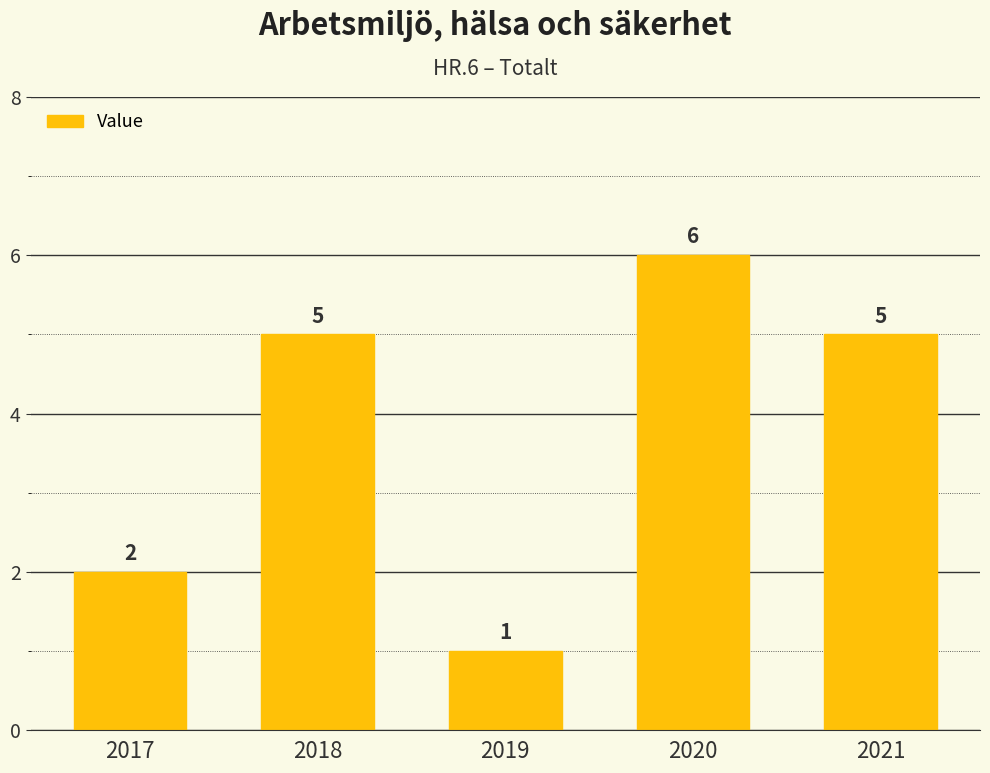

Reading left to right, list all the values displayed in this chart.

2	5	1	6	5